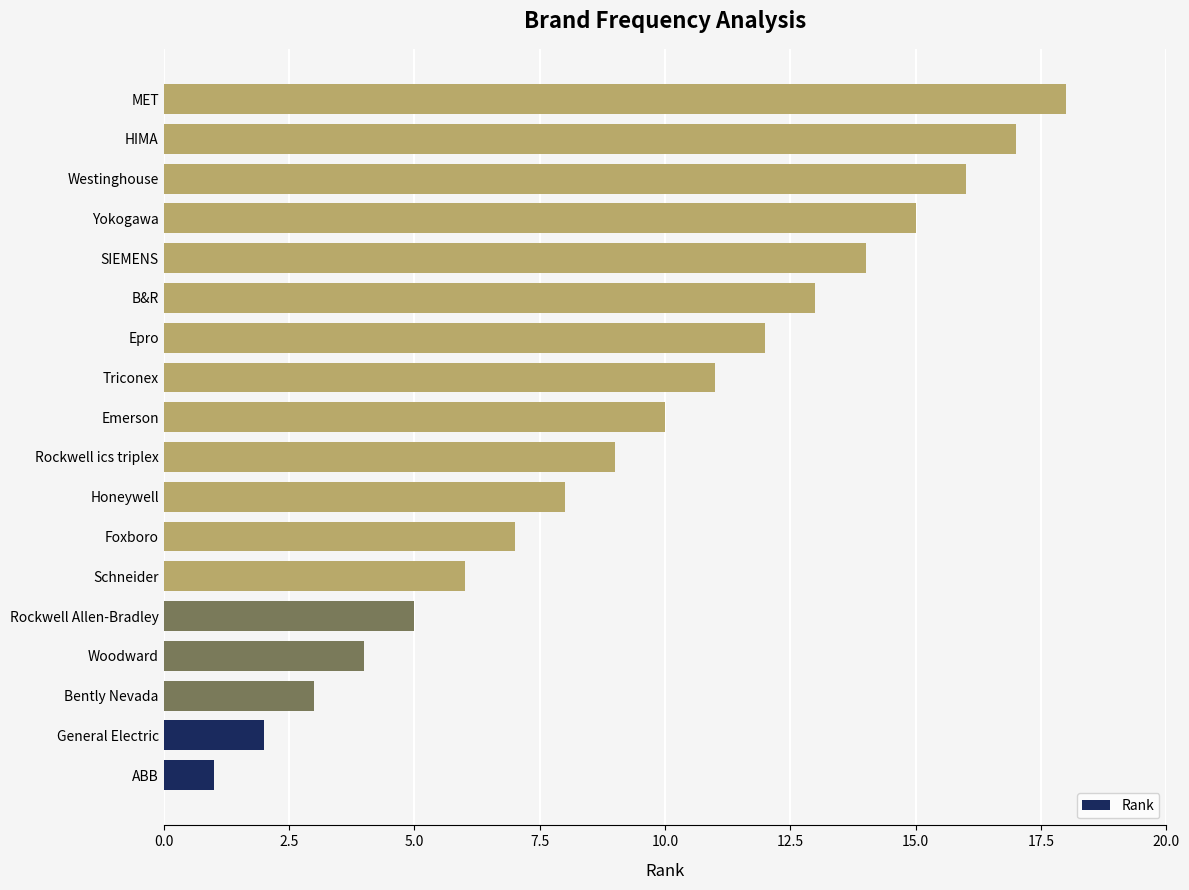

What is the average value?

10